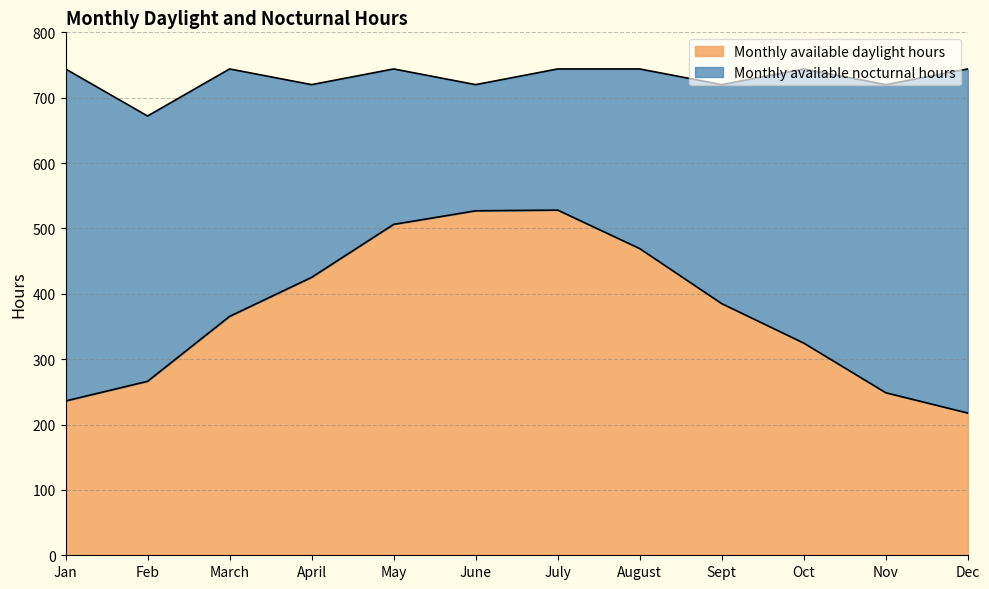

How many data points are above 384?

6